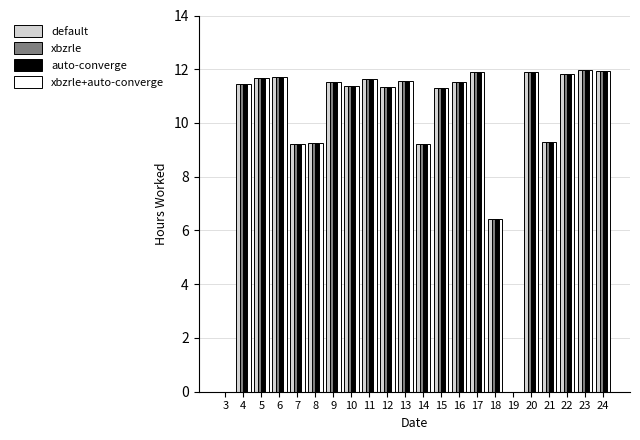

How many data points does each series have?

22